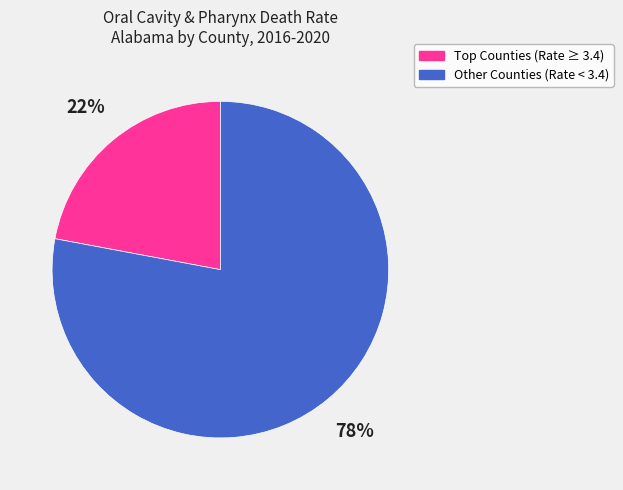

Which slice is the smallest?

Top Counties (Rate ≥ 3.4)